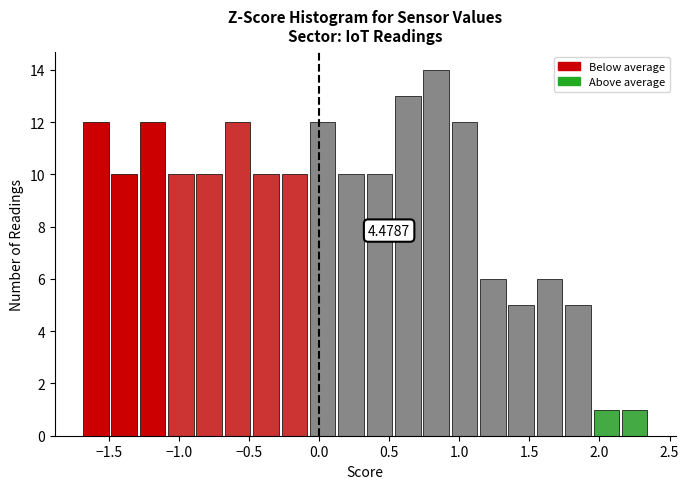

Which range on the x-axis has the tallest bar?

0.75 to 0.95